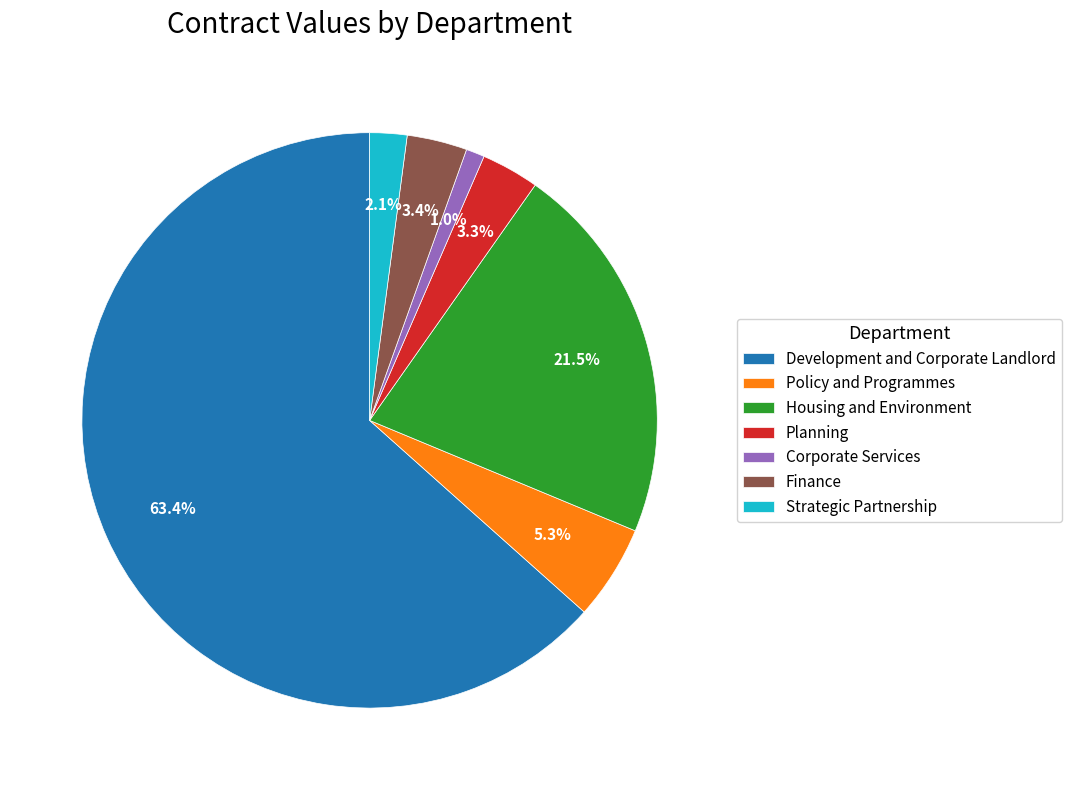

How many slices are in this pie chart?

7